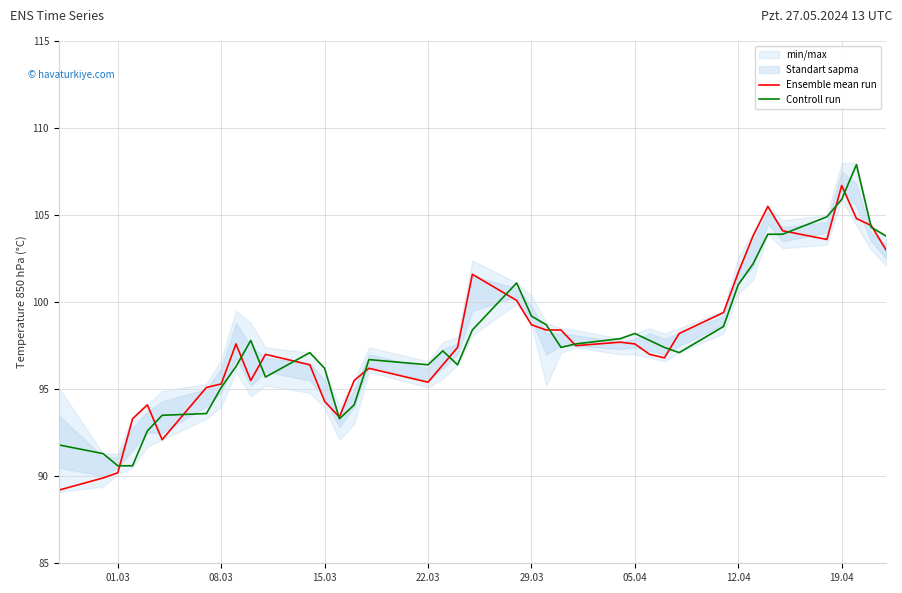

What is the minimum value for Ensemble mean run?

89.2